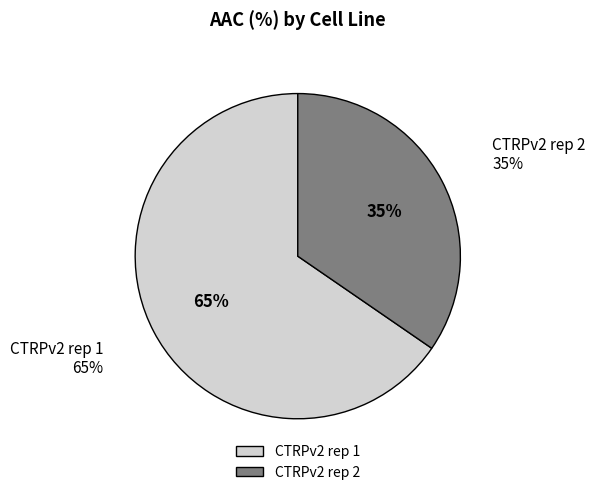

To the nearest percent, what portion does CTRPv2 rep 1 represent?

65%